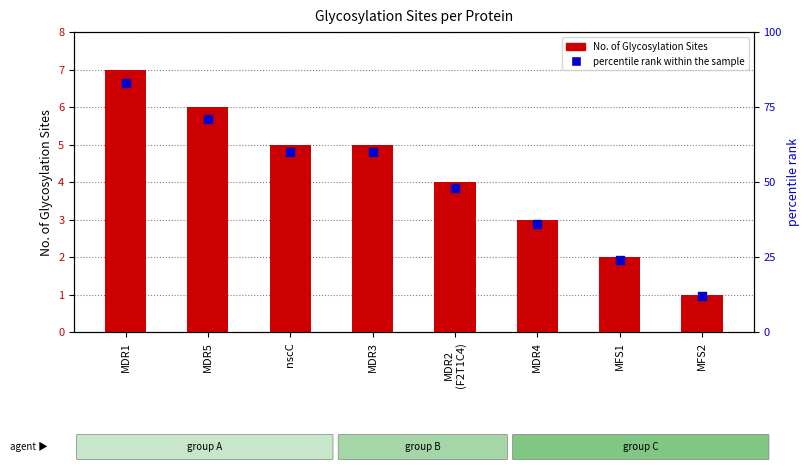

Which series has the largest total across all categories?

percentile rank within the sample